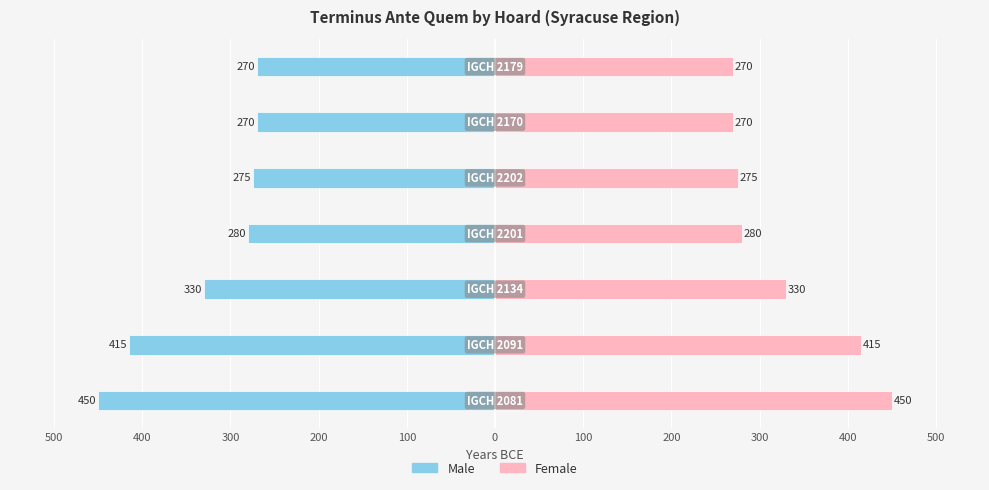

What are all the series names shown in the legend?

Male, Female